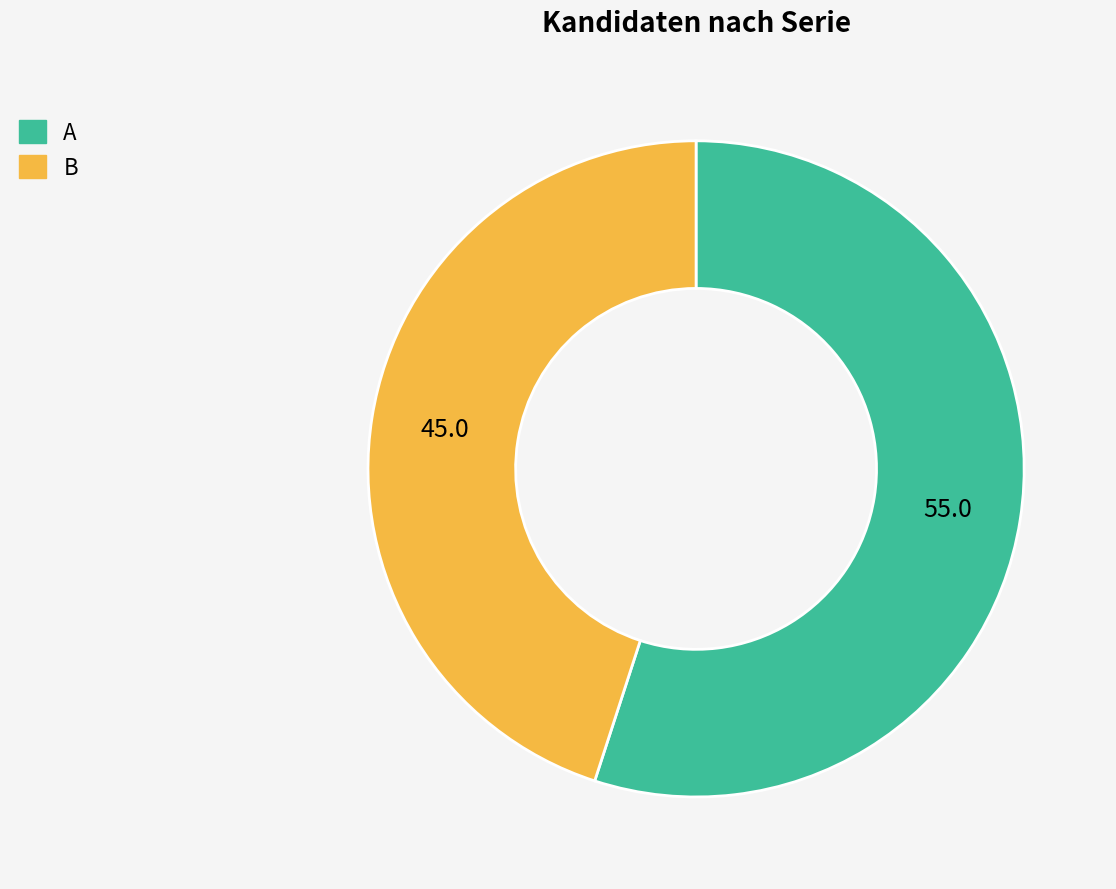

Is the sum of B and A greater than half?

Yes